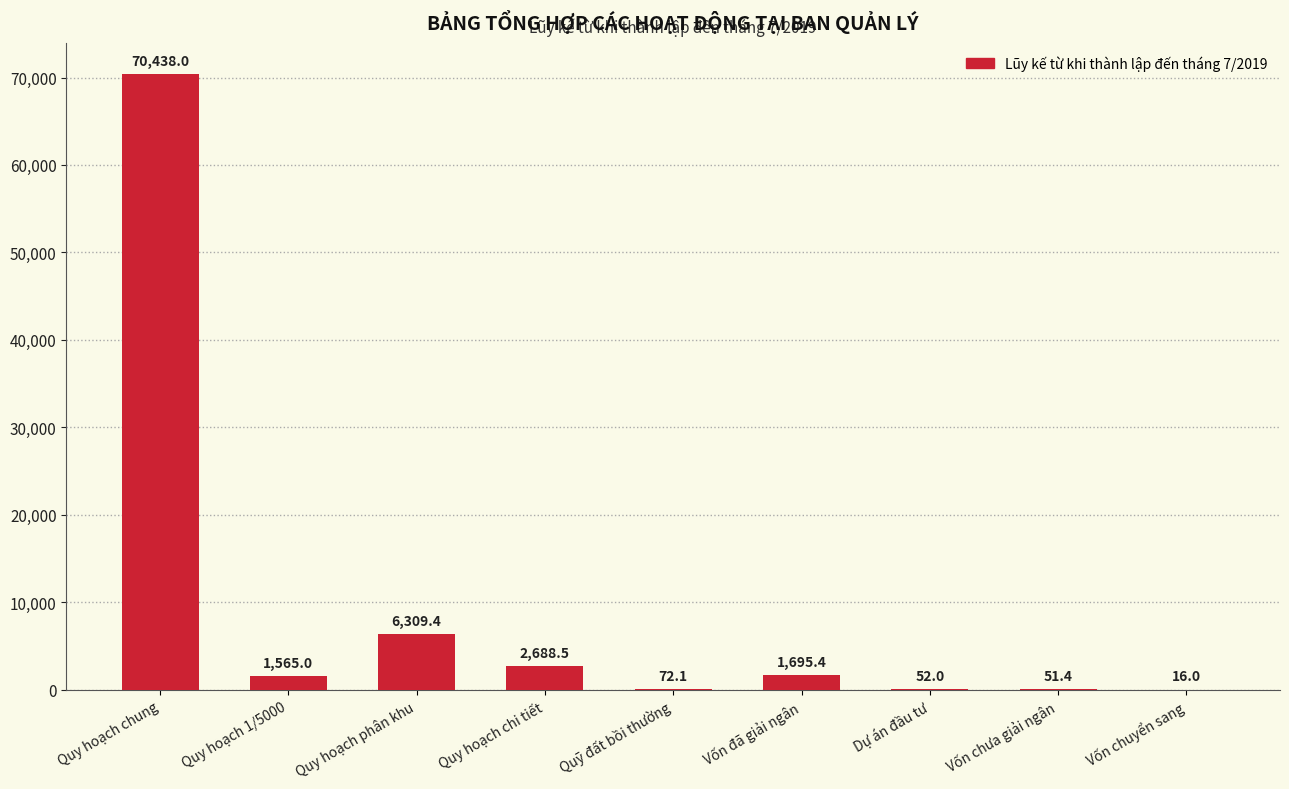

Are the bars grouped side by side (vs. stacked)?

No